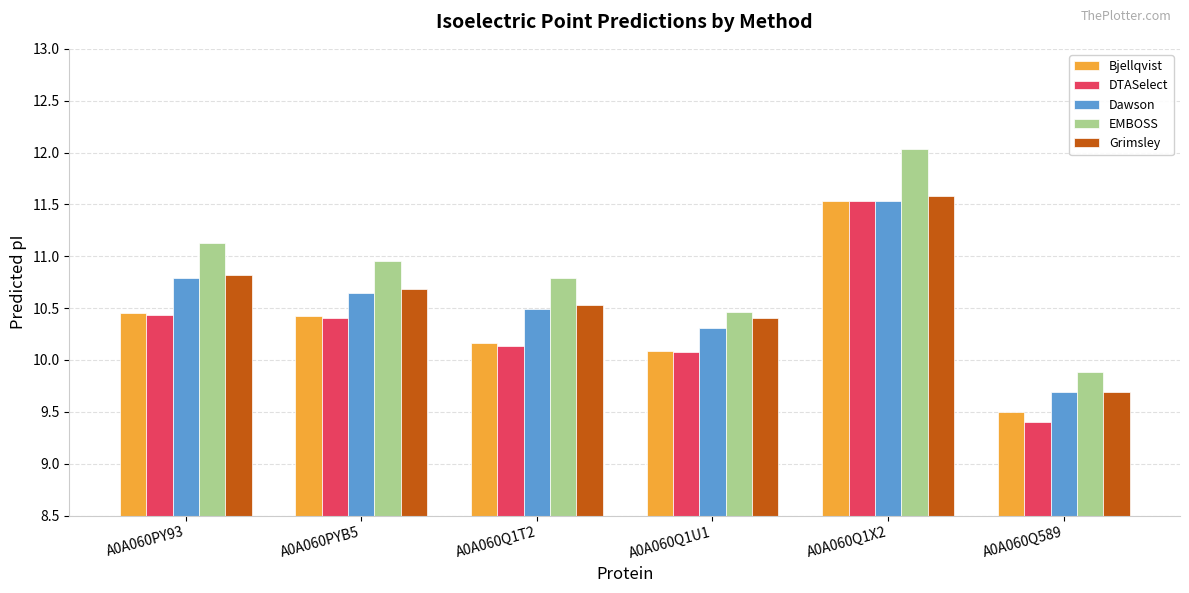

True or false: EMBOSS has a value of 19.5 at A0A060Q1X2.

False